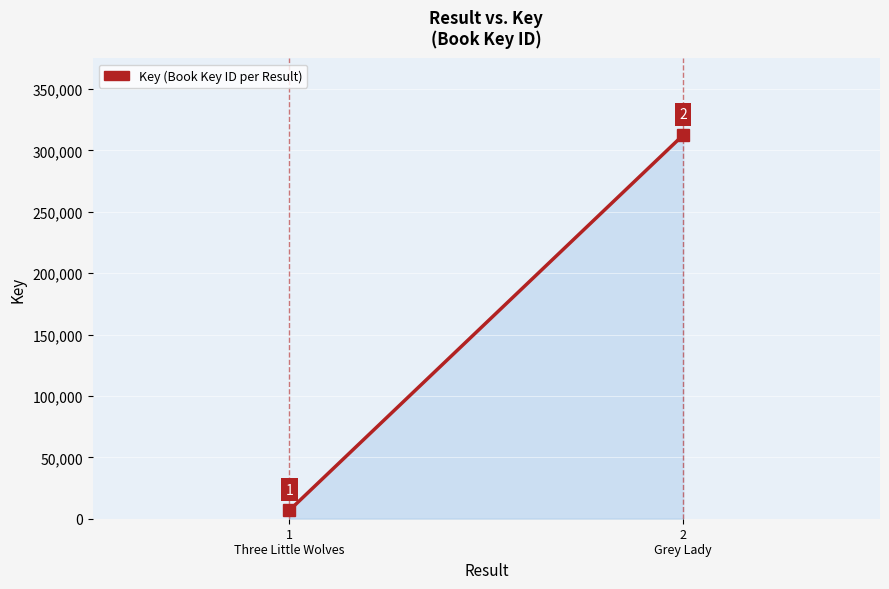

What is the difference between the values at 1
Three Little Wolves and 2
Grey Lady?

305539